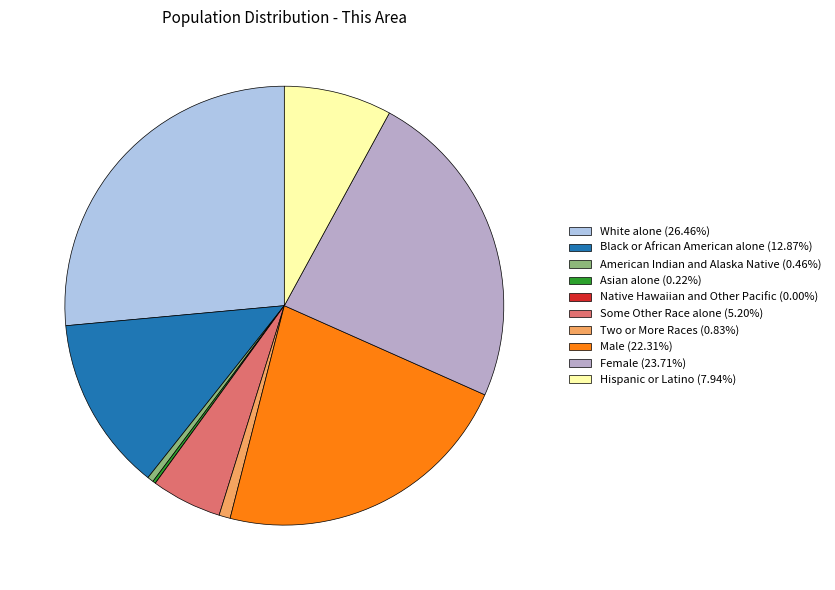

Do Hispanic or Latino (7.94%) and Male (22.31%) together represent more than half of the pie?

No